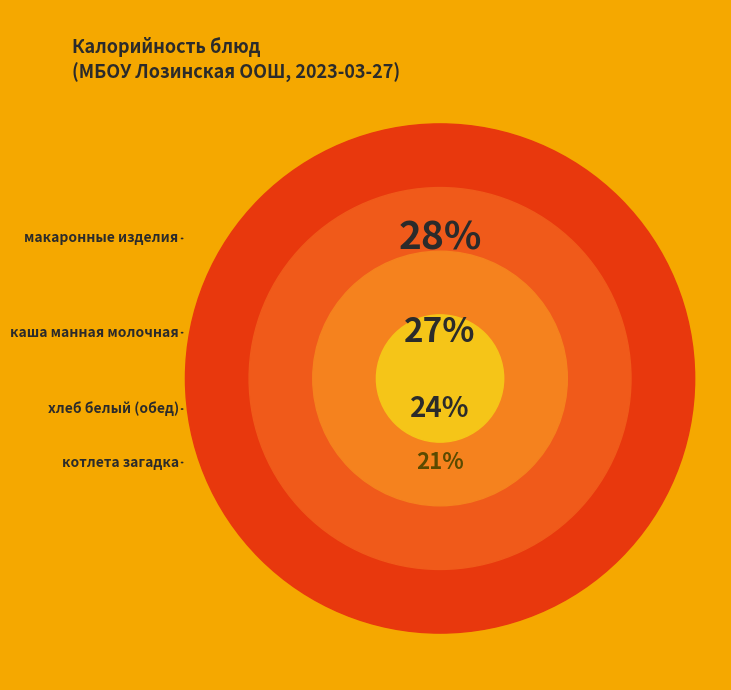

Is there any slice that represents more than half of the pie?

No